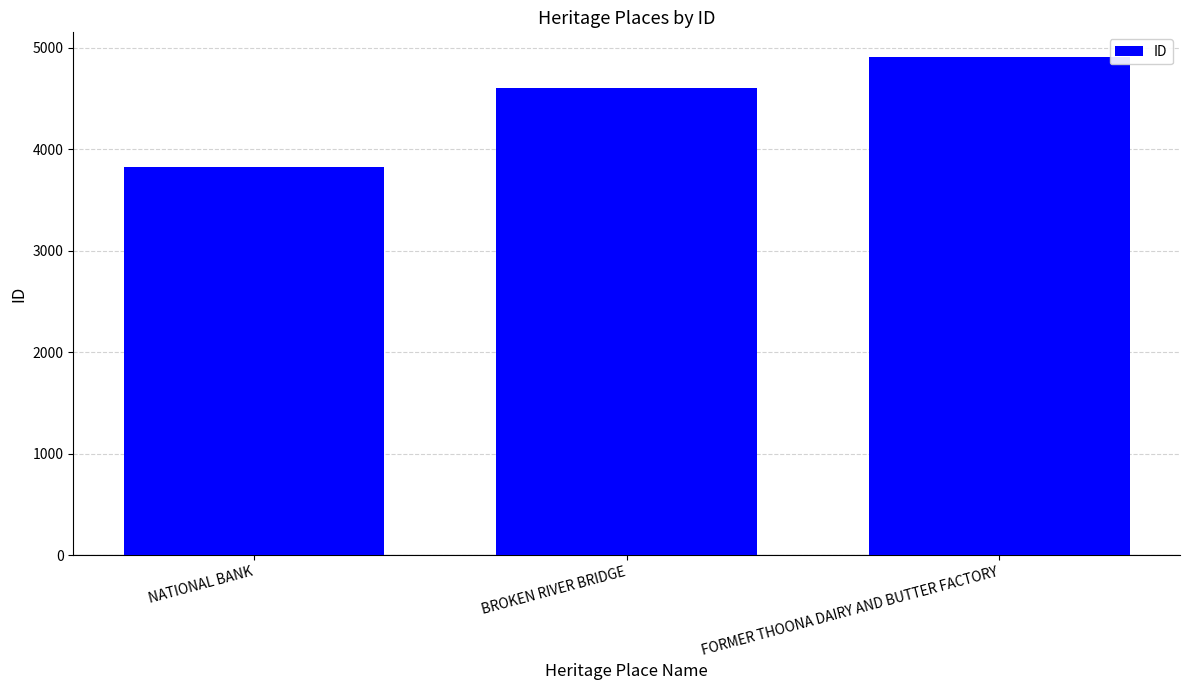

Reading left to right, list all the values displayed in this chart.

3828	4609	4908